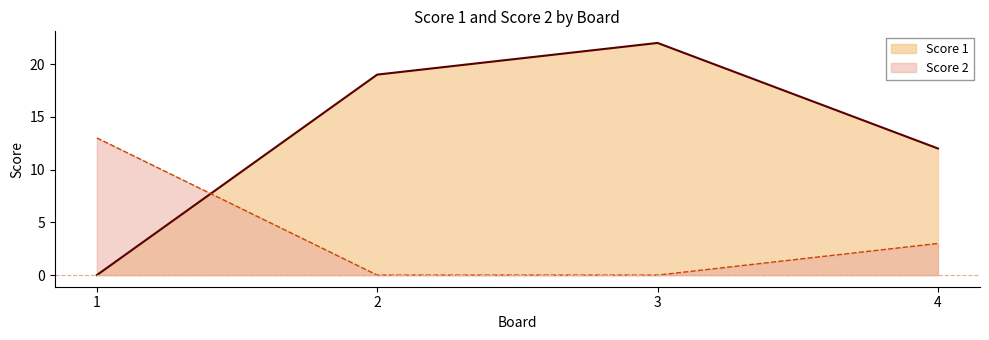

What is the spread (max minus min) of values at 3?

22